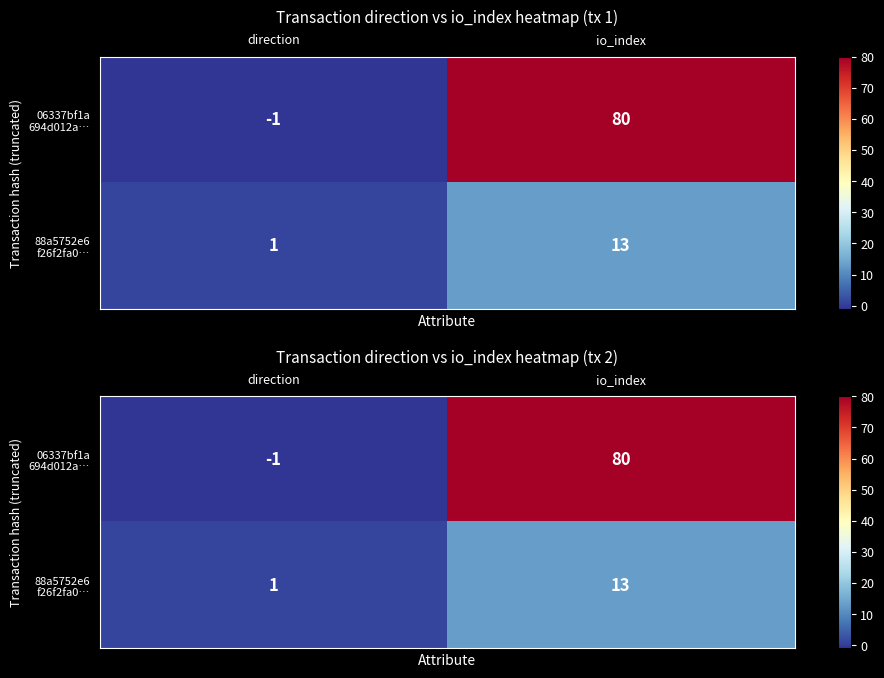

Rank the series at io_index from lowest to highest value.

88a5752e6 f26f2fa0…, 06337bf1a 694d012a…